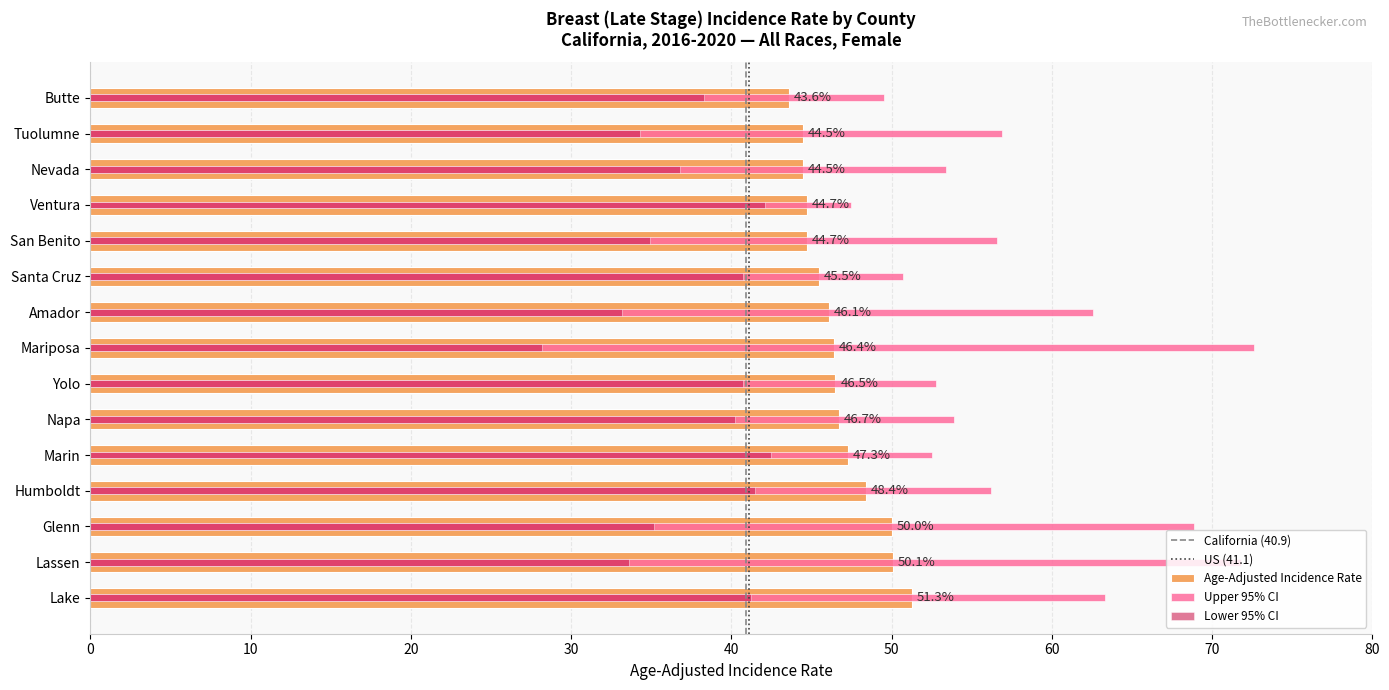

Which category has the lowest value across all series?

Mariposa